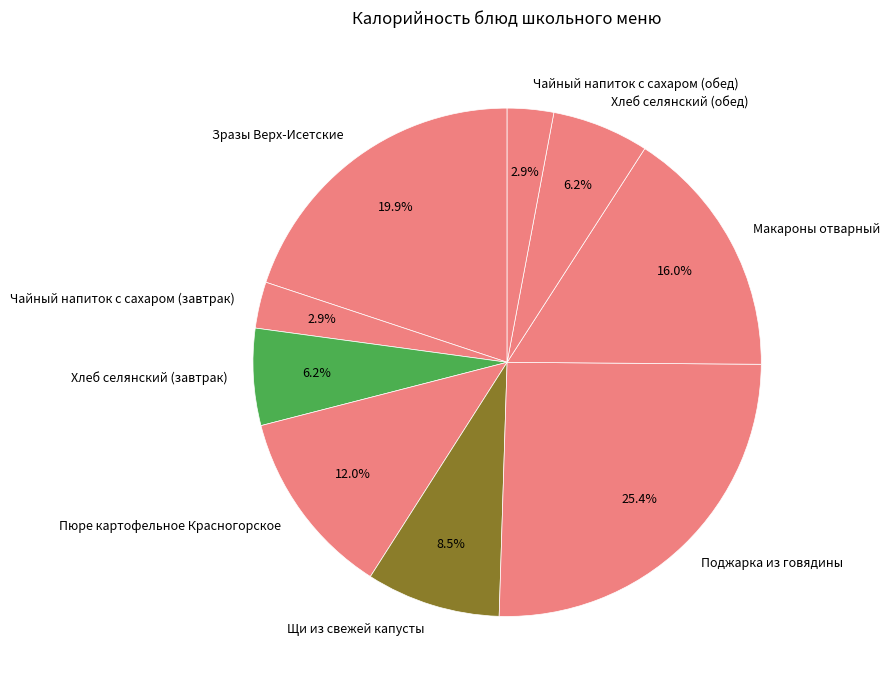

What percentage is the Чайный напиток с сахаром (завтрак) slice, to the nearest percent?

3%